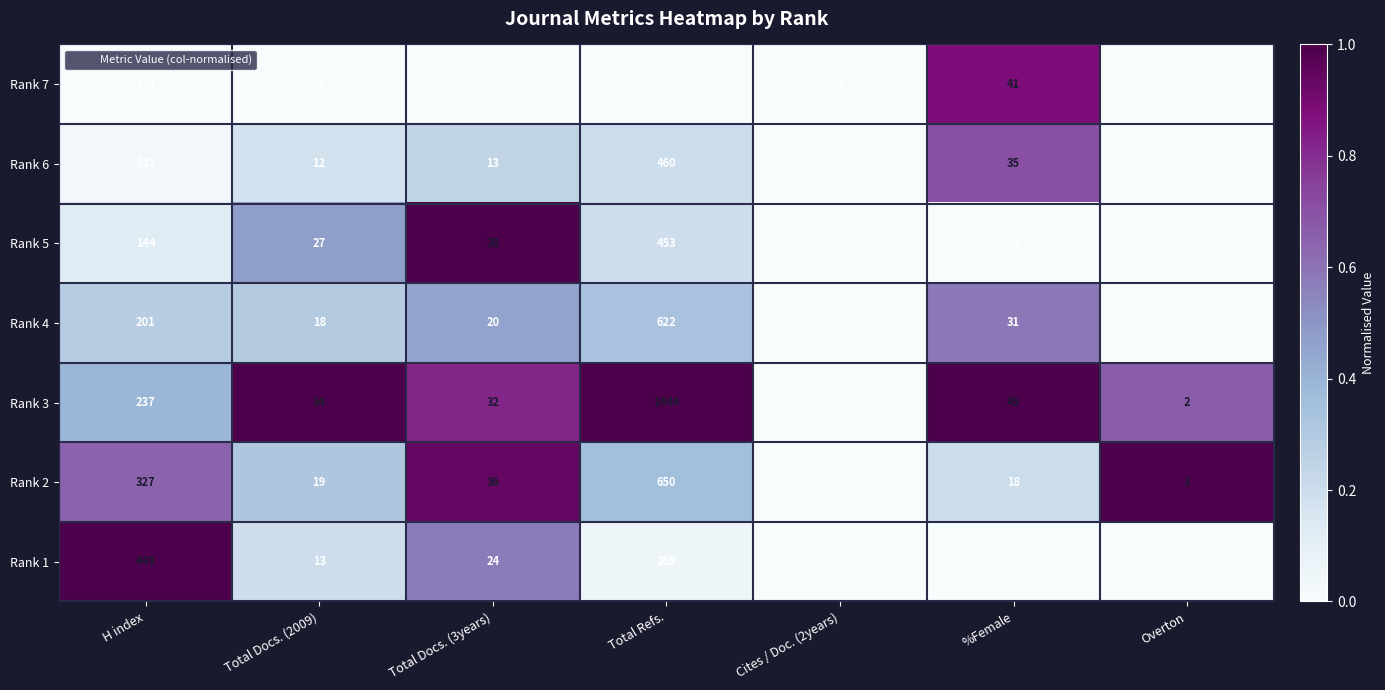

What is the total value across all series at %Female?

192